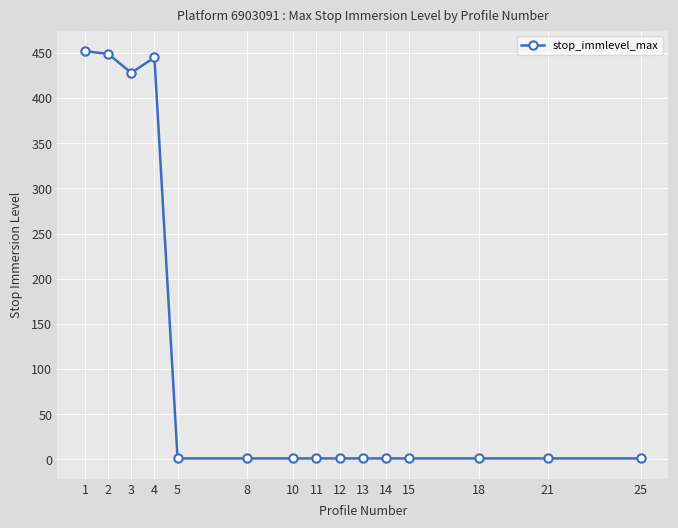

Reading right to left, transcribe all the data shown in this chart.

25=1	21=1	18=1	15=1	14=1	13=1	12=1	11=1	10=1	8=1	5=1	4=445	3=428	2=449	1=452